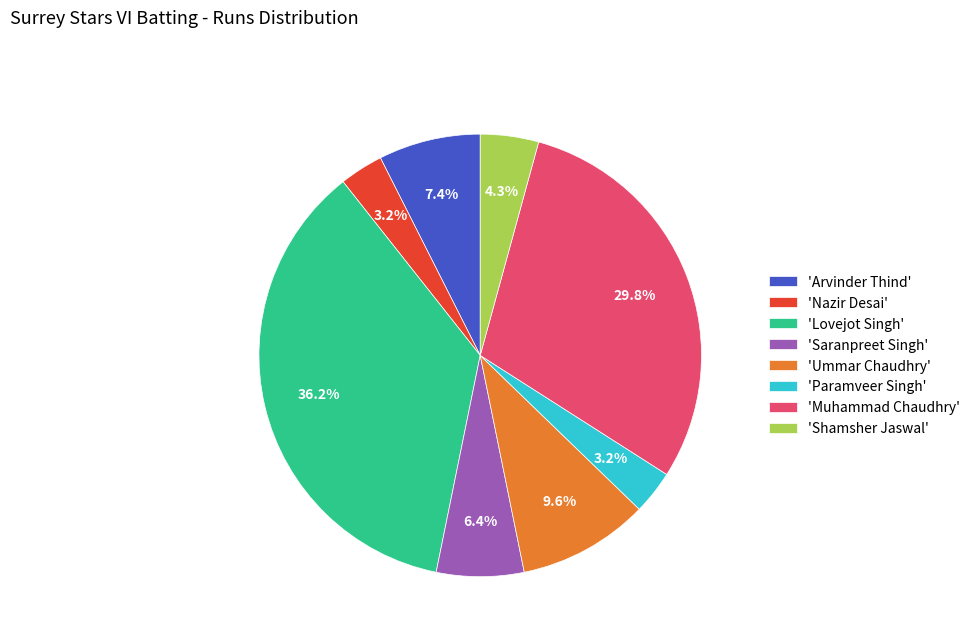

Is there any slice that represents more than half of the pie?

No